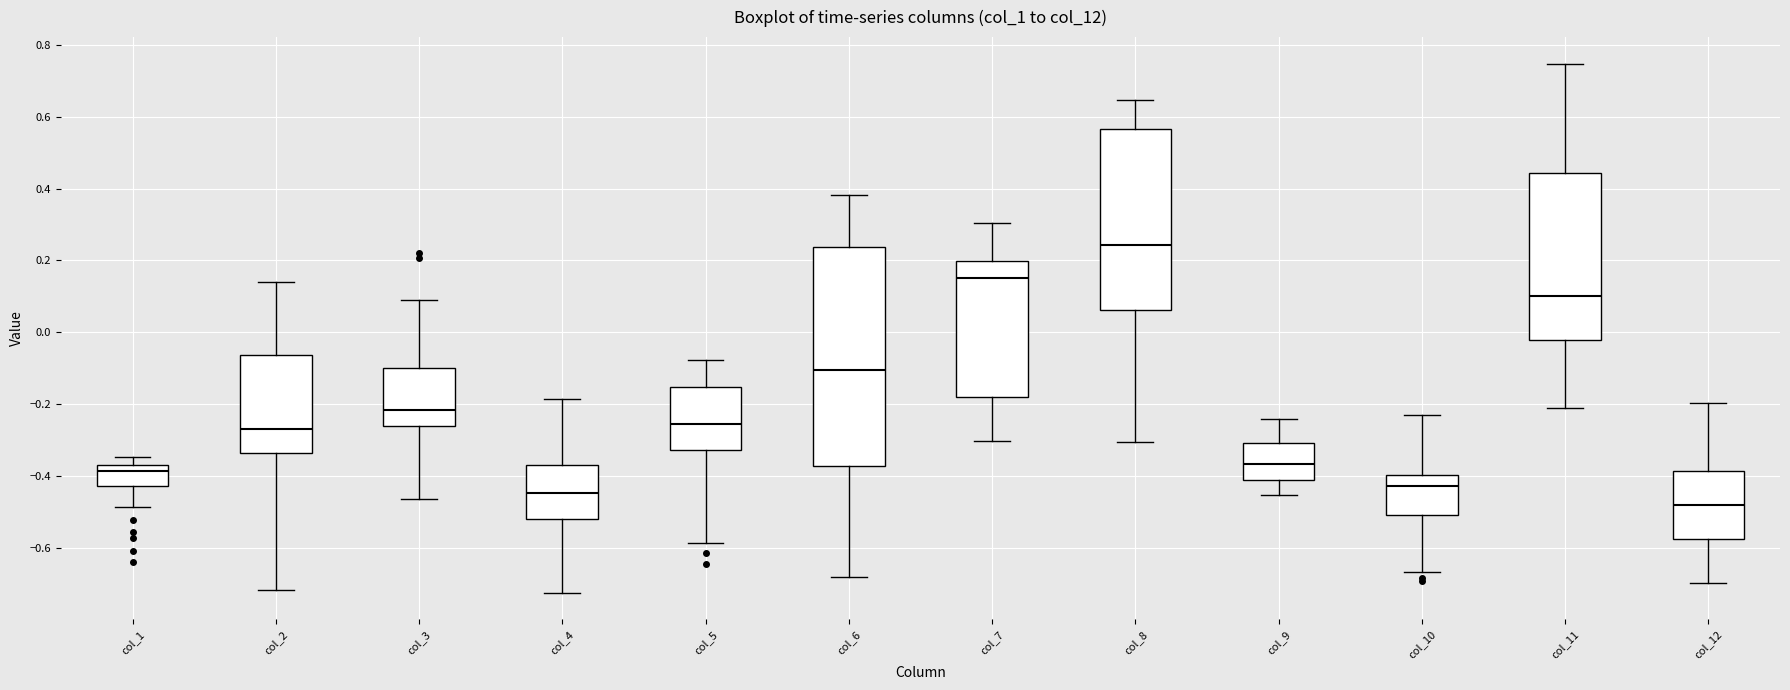

Reading left to right, transcribe this box plot: for each box, give where its median line is, the range the box spans, and where its two whiskers end, as read against the y-axis. The values are not printed on the chart, so give them approximately, as read against the axis.

col_1: median -0.38 (just below the box's upper edge), box -0.42 to -0.38, whiskers -0.48 to -0.34
col_2: median -0.26, box -0.34 to -0.06, whiskers -0.72 to 0.14
col_3: median -0.22, box -0.26 to -0.10, whiskers -0.46 to 0.10
col_4: median -0.44, box -0.52 to -0.36, whiskers -0.72 to -0.18
col_5: median -0.26, box -0.32 to -0.16, whiskers -0.58 to -0.08
col_6: median -0.10, box -0.38 to 0.24, whiskers -0.68 to 0.38
col_7: median 0.16, box -0.18 to 0.20, whiskers -0.30 to 0.30
col_8: median 0.24, box 0.06 to 0.56, whiskers -0.30 to 0.64
col_9: median -0.36, box -0.42 to -0.30, whiskers -0.46 to -0.24
col_10: median -0.42, box -0.50 to -0.40, whiskers -0.66 to -0.24
col_11: median 0.10, box -0.02 to 0.44, whiskers -0.22 to 0.74
col_12: median -0.48, box -0.58 to -0.38, whiskers -0.70 to -0.20